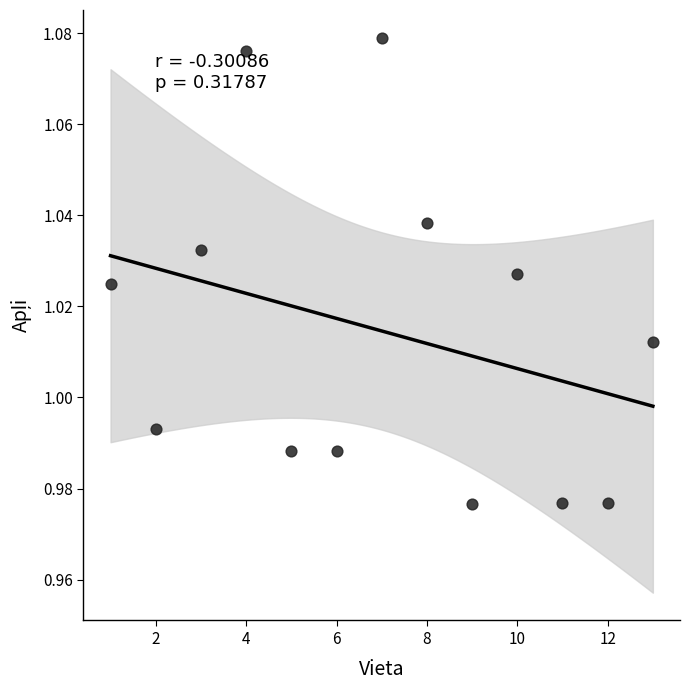

What is the range of X values (max minus min)?

12.0